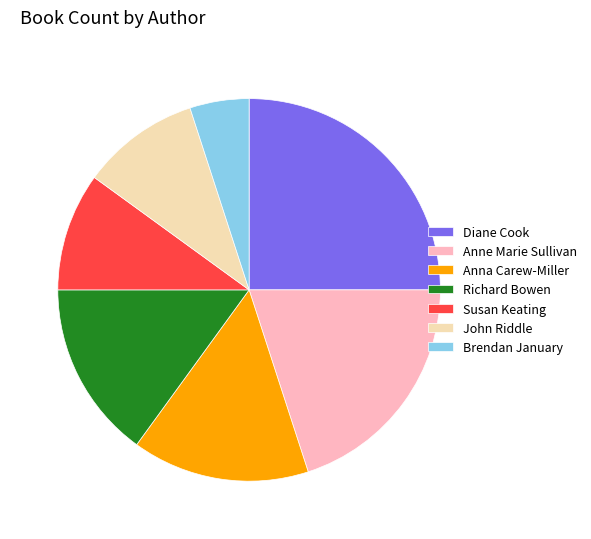

How many slices are in this pie chart?

7